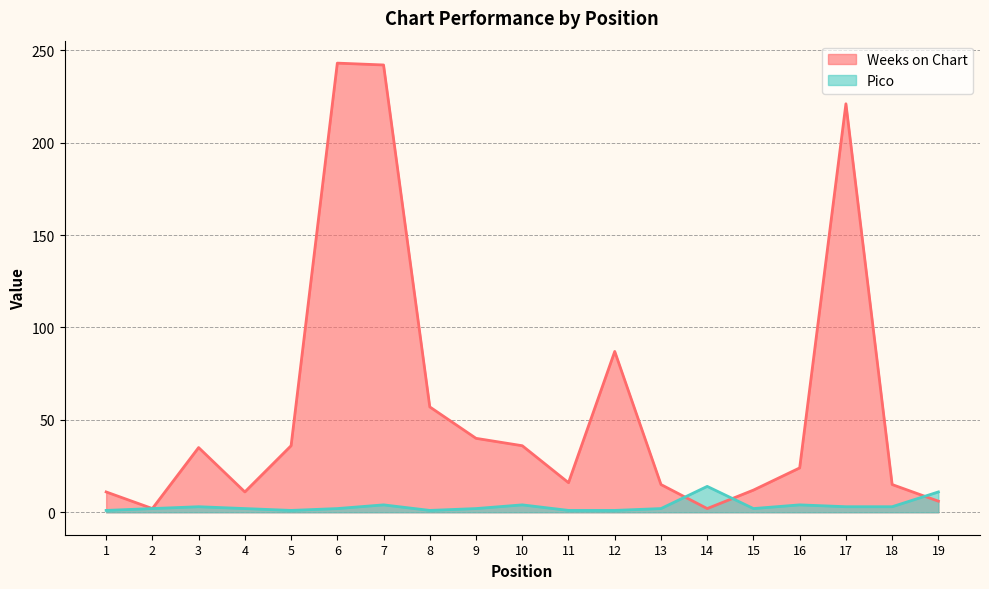

How many lines are shown in the chart?

2